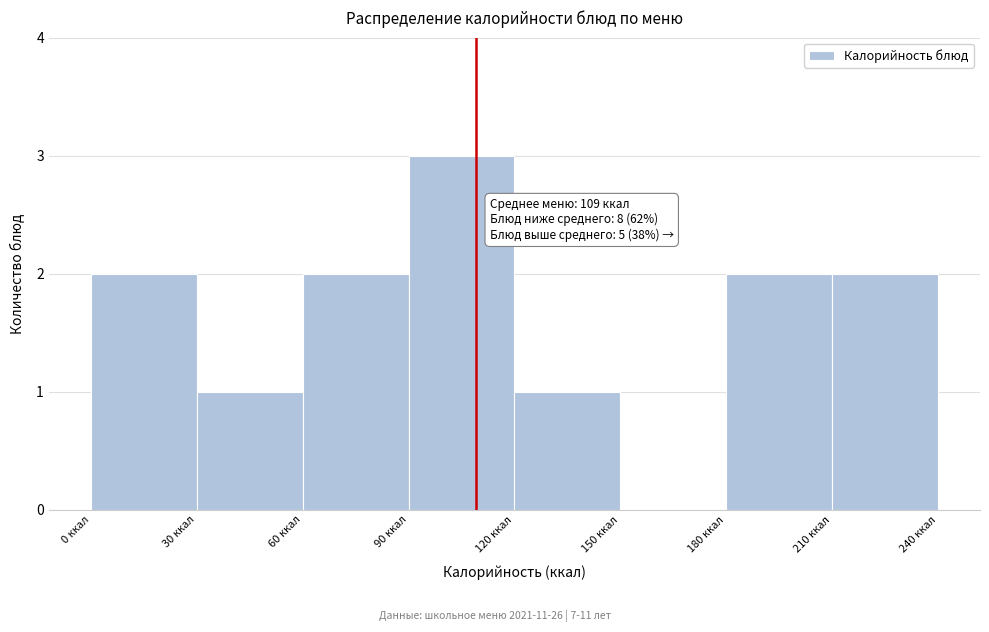

Which range on the x-axis has the tallest bar?

90 to 120